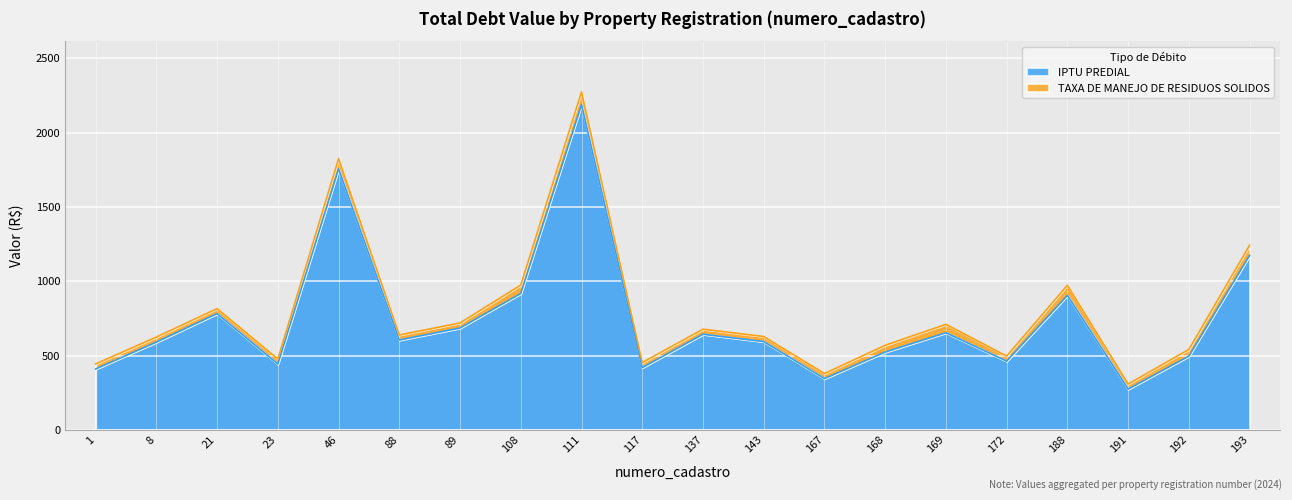

Read the value at 172.

462.1